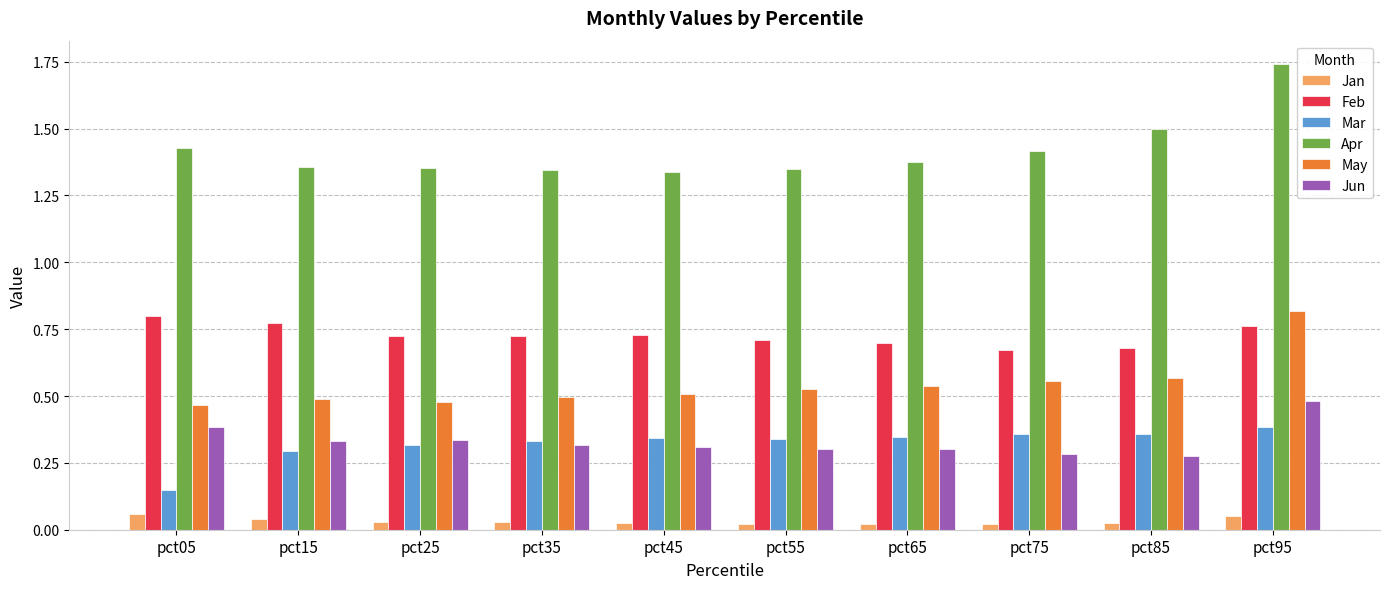

At how many categories does at least one series exceed 0?

10